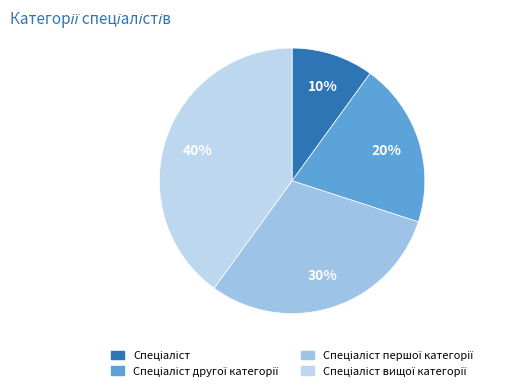

Count the number of slices in the pie.

4